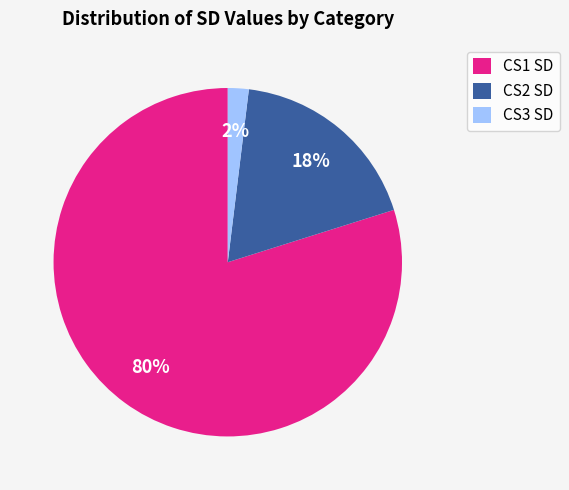

Combined, do CS1 SD and CS3 SD account for over 50%?

Yes